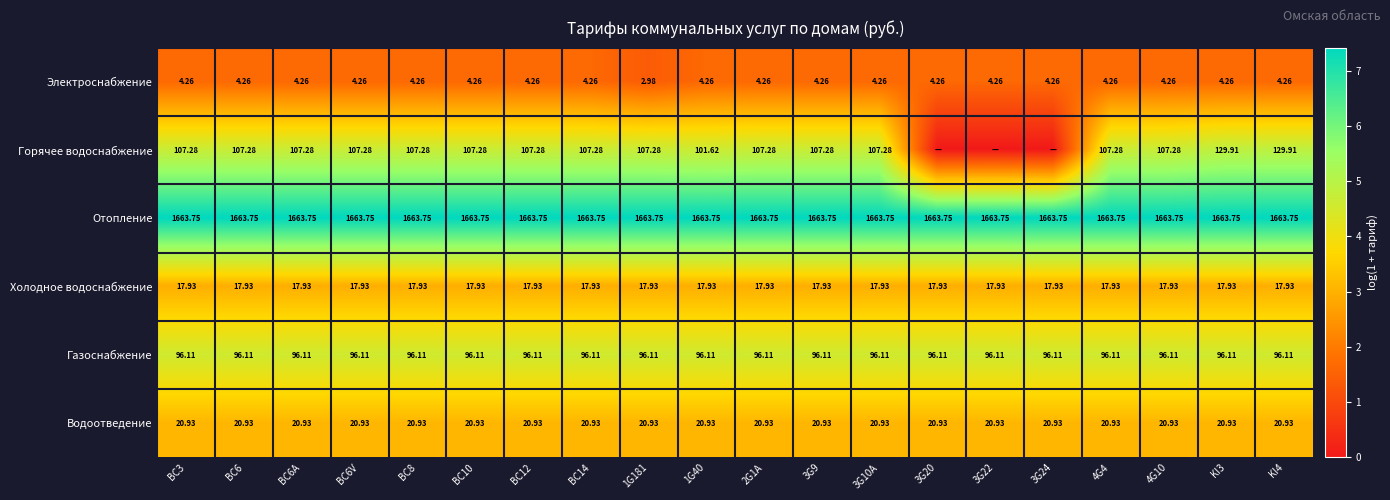

At BC6, list the series in order from largest to smallest.

Отопление, Горячее водоснабжение, Газоснабжение, Водоотведение, Холодное водоснабжение, Электроснабжение